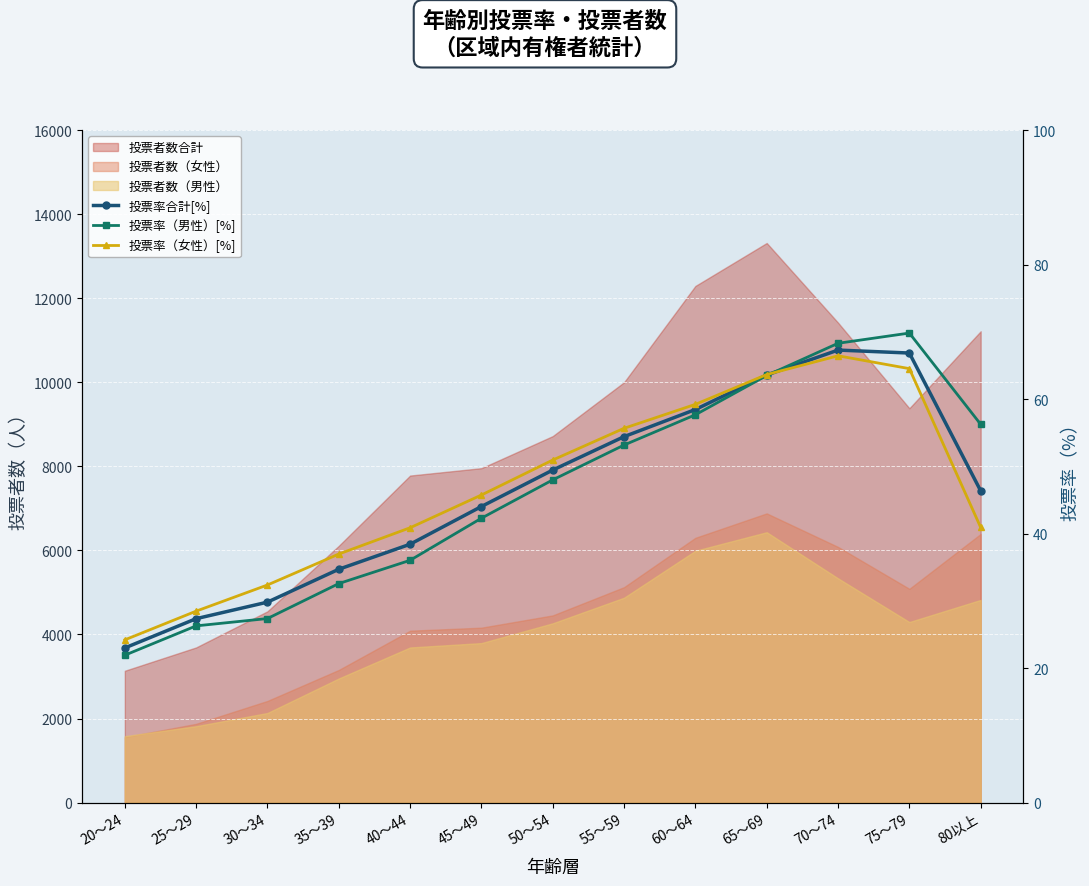

Which series has the widest spread of values?

投票率（男性）[%]